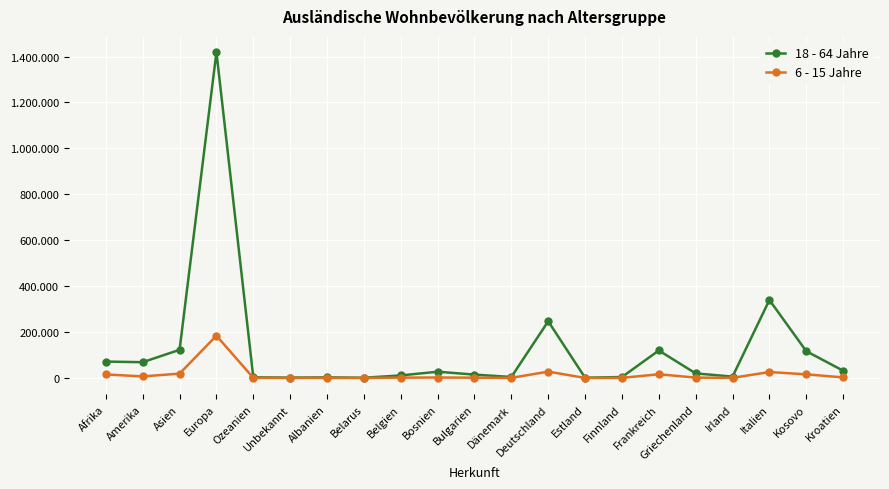

Where is 6 - 15 Jahre nearest to the value 92129?

Deutschland